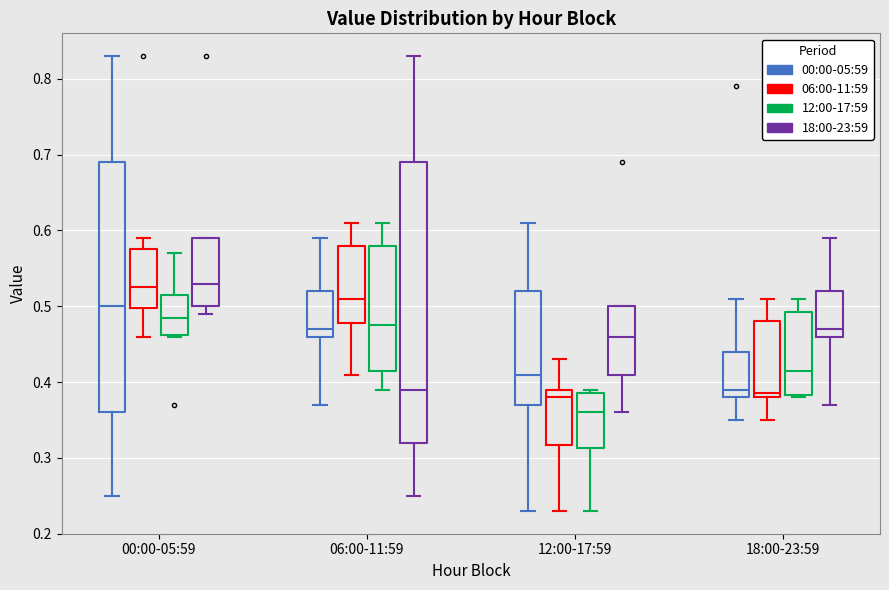

Where is the lower edge of the box for 12:00-17:59 (18:00-23:59) on the y-axis? The values are not printed on the chart, so give them approximately, as read against the axis.

0.41